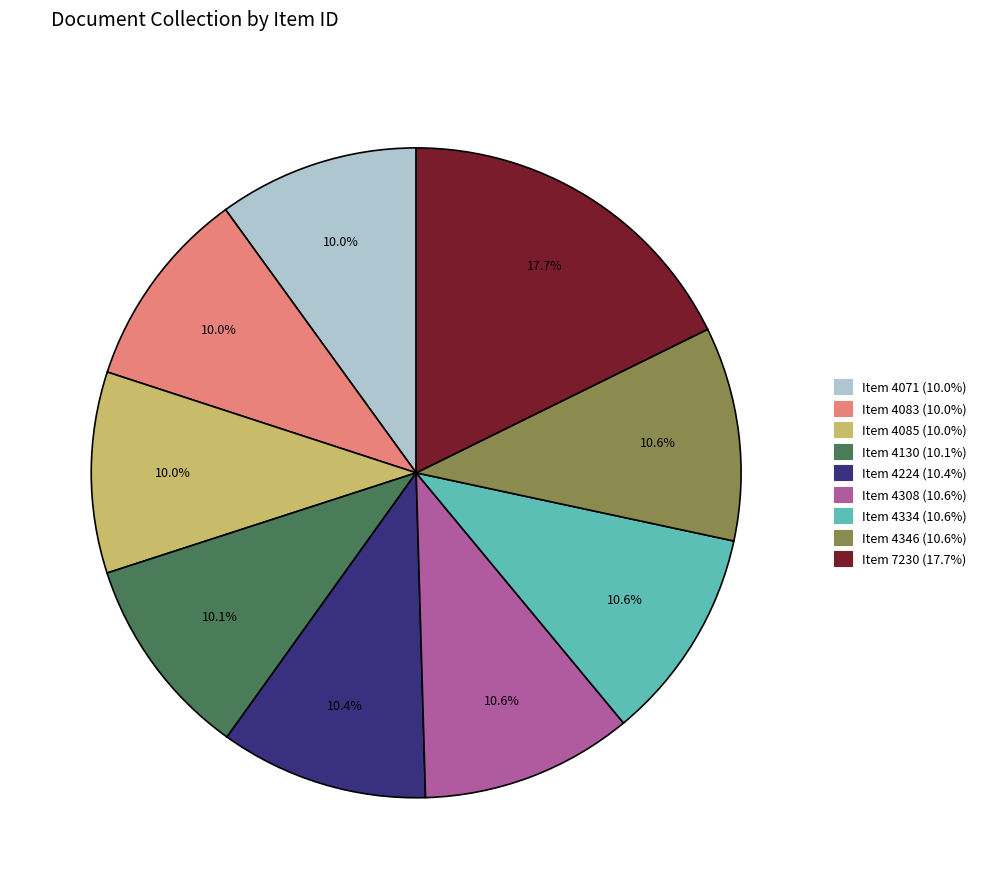

Is Item 4334 the majority of the pie?

No